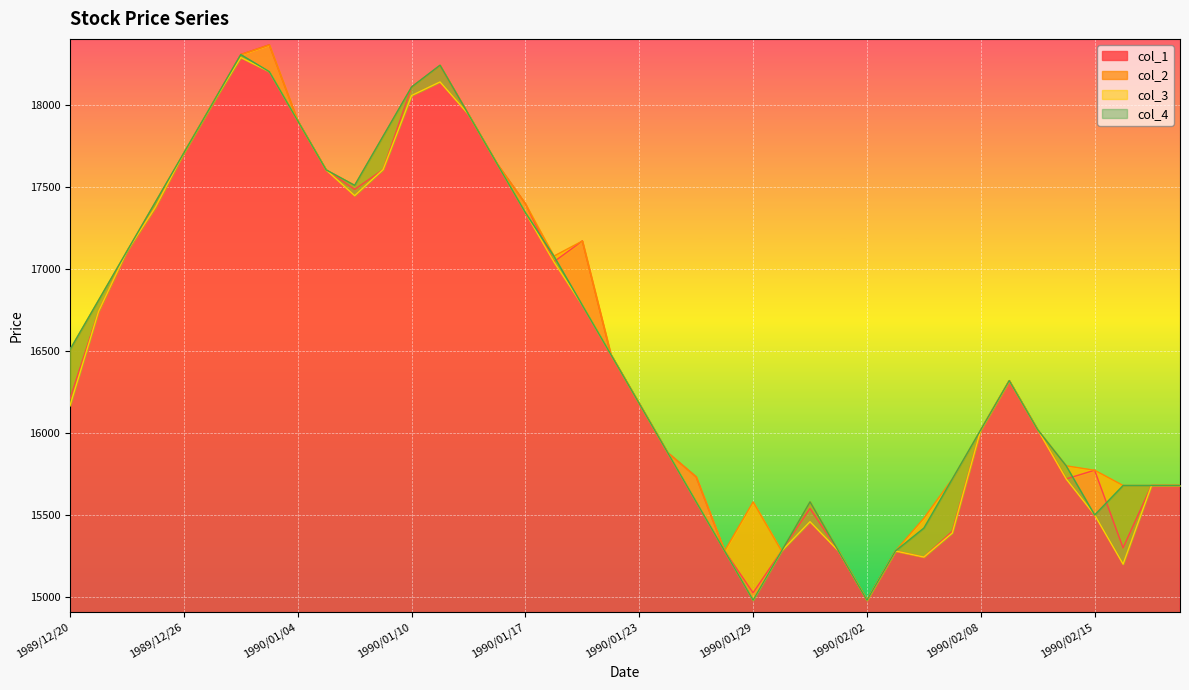

The value of col_4 at 1990/02/15 is 15500. True or false?

True